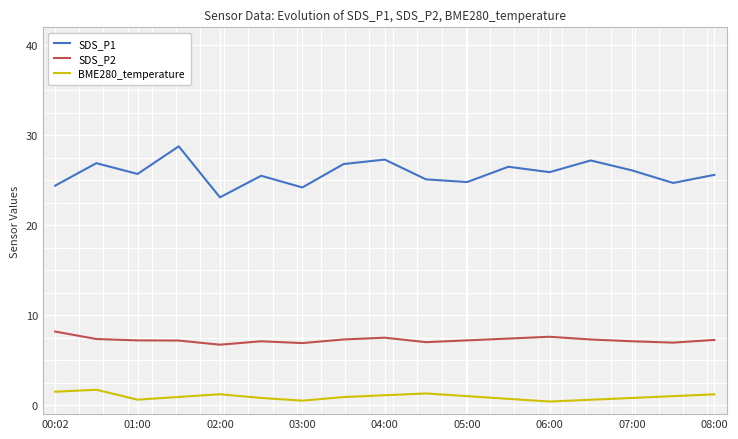

Which series has the largest total across all categories?

SDS_P1